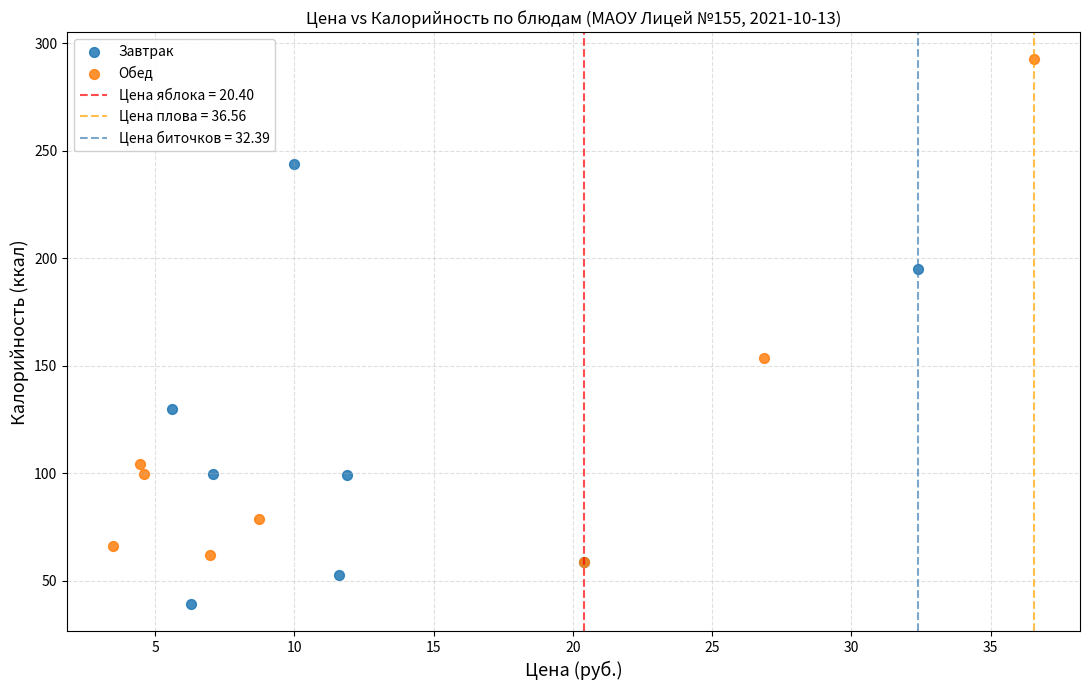

Which series contains the lowest Y value?

Завтрак